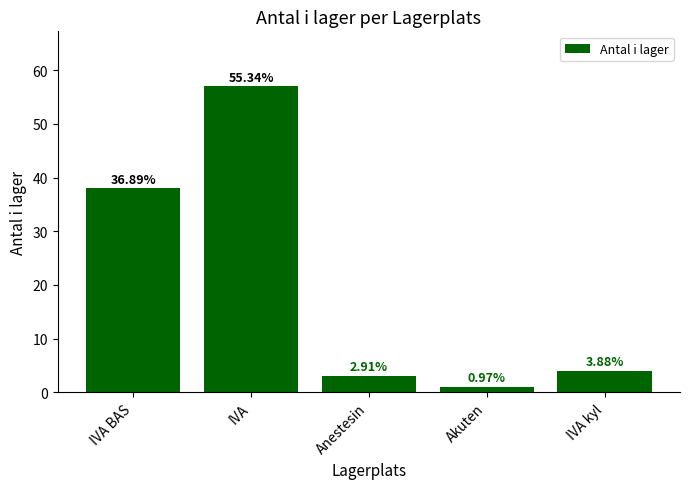

What is the sum of the values at Akuten and IVA BAS?

39